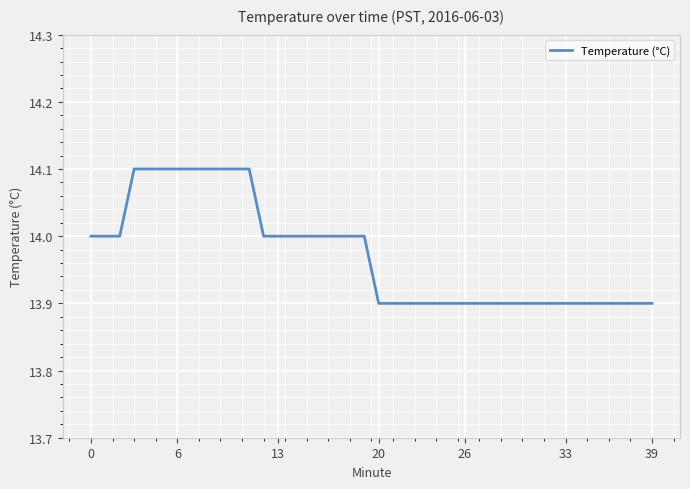

What is the minimum value shown in the chart?

13.9